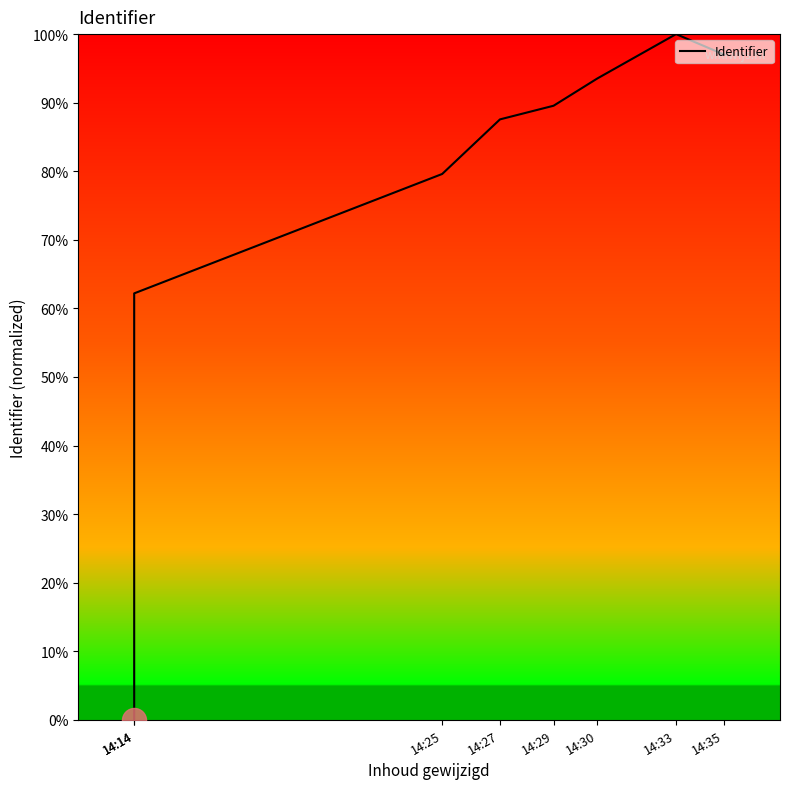

What is the ratio of the value at 14:35 to the value at 14:25?

1.2